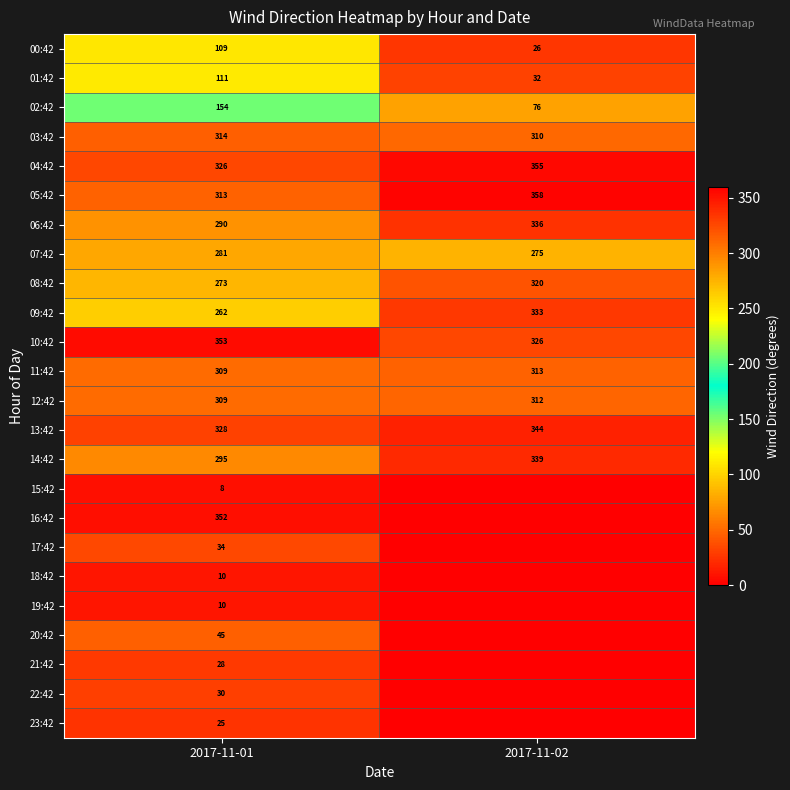

Rank the categories by 14:42 value from highest to lowest.

2017-11-02, 2017-11-01